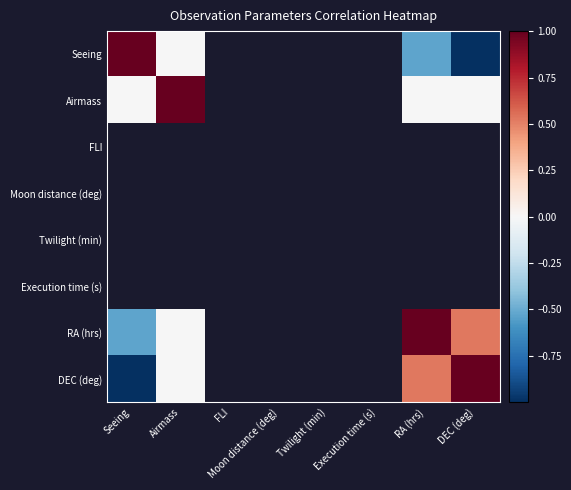

Is the value of FLI at Moon distance (deg) greater than the value of Moon distance (deg) at Seeing?

No